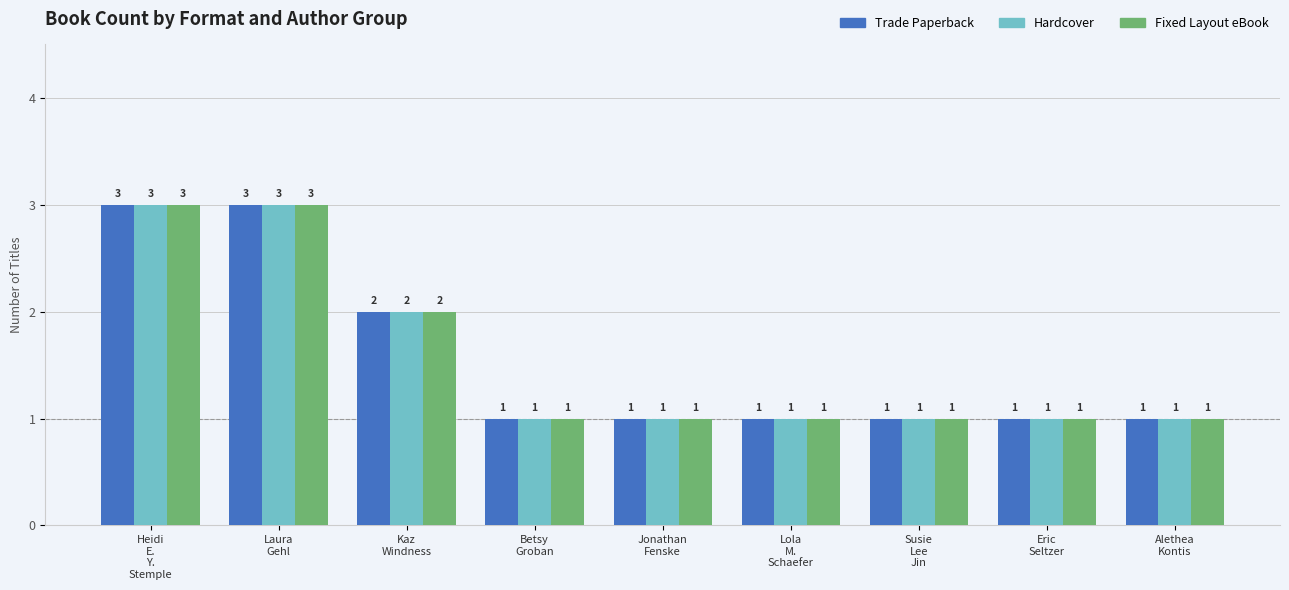

What is the sum of all Fixed Layout eBook values?

14